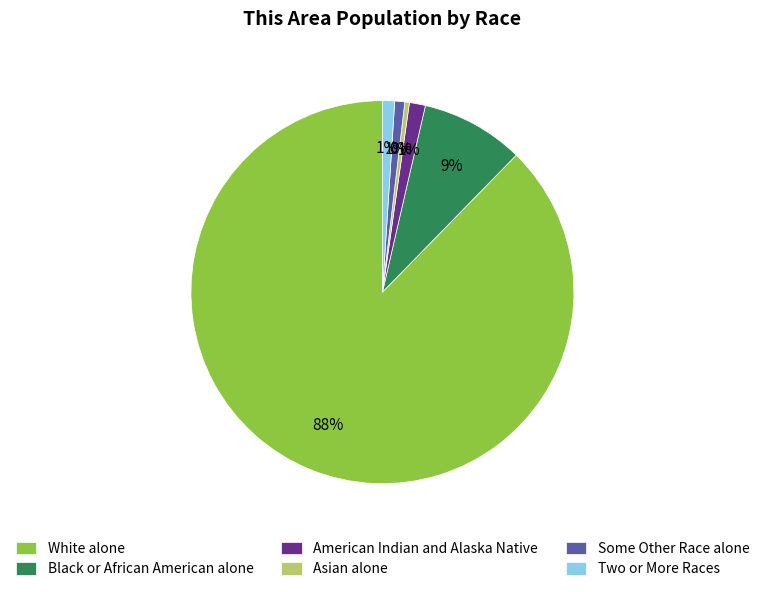

Is Two or More Races the majority of the pie?

No